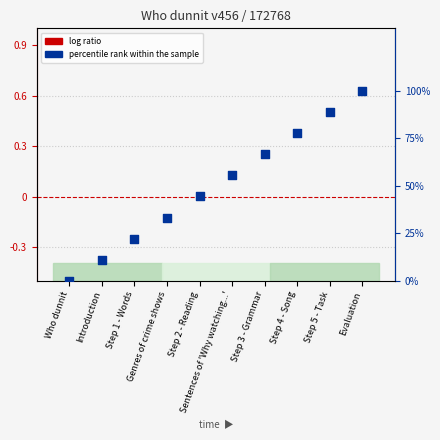

At which category is the sum across all series the highest?

Evaluation